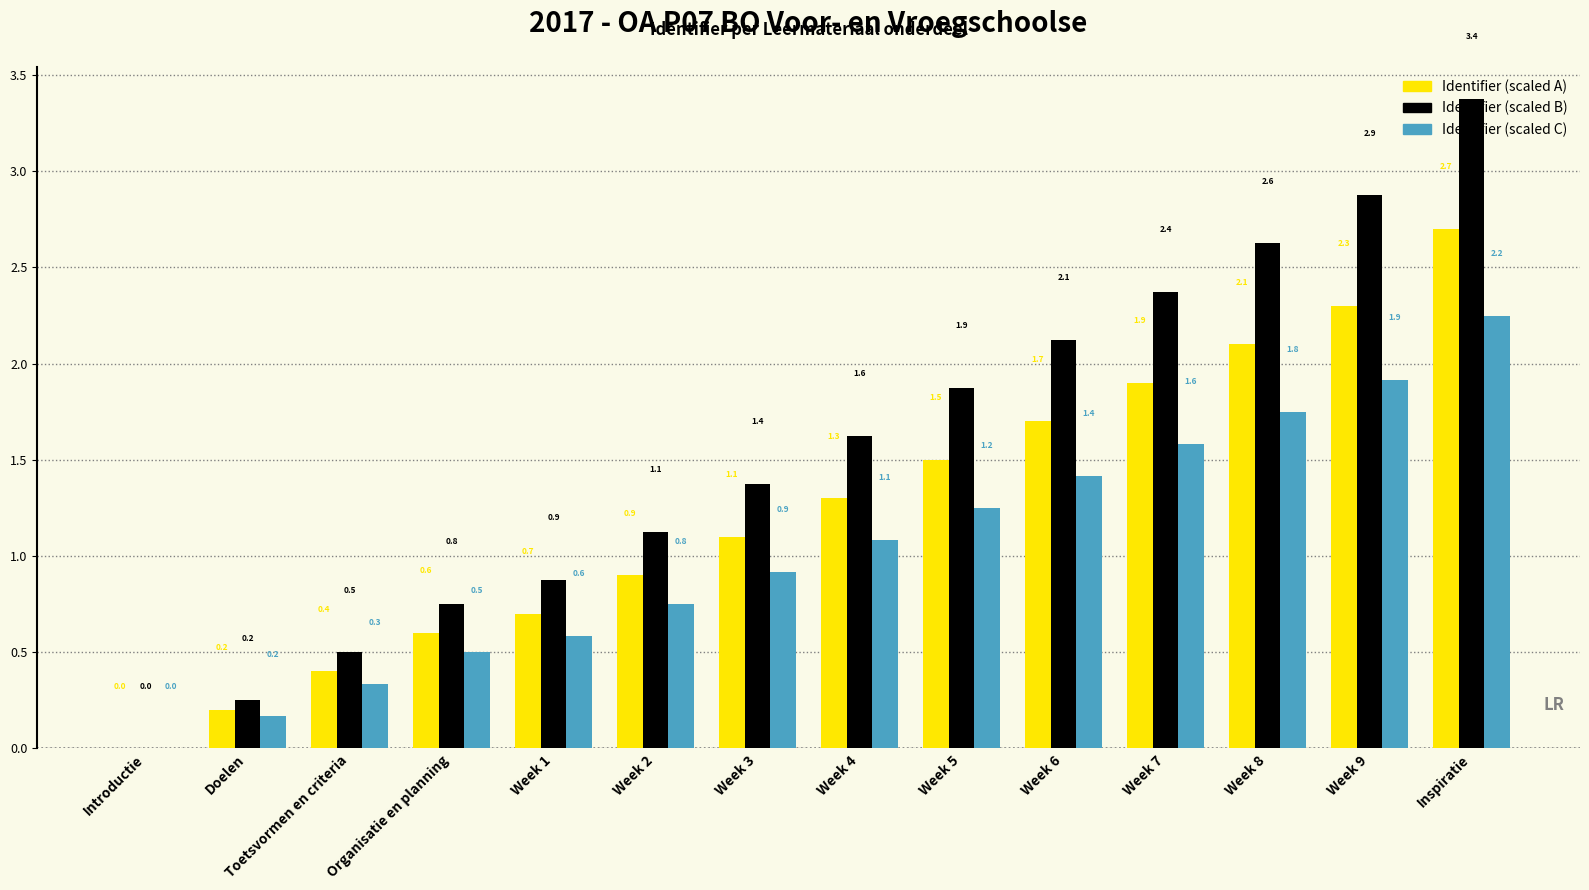

The Identifier (scaled A) series shows 0.7 at Week 9. True or false?

False